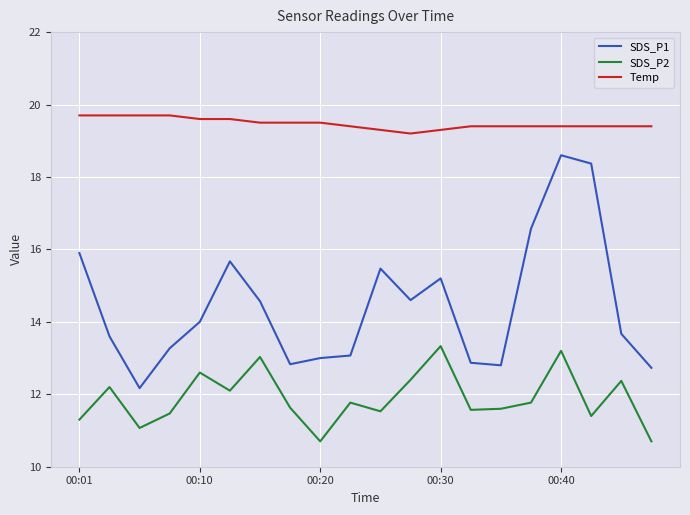

What is the difference between the maximum and second lowest values in the Temp series?

0.4